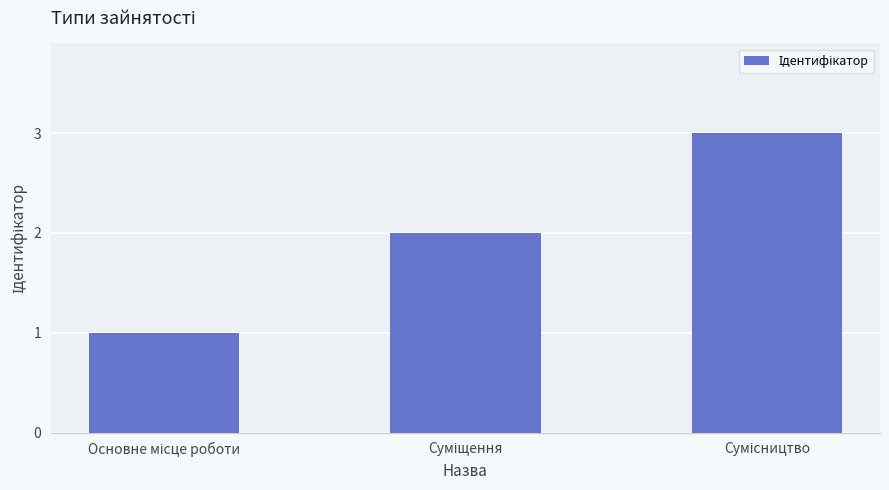

What is the greatest value displayed?

3